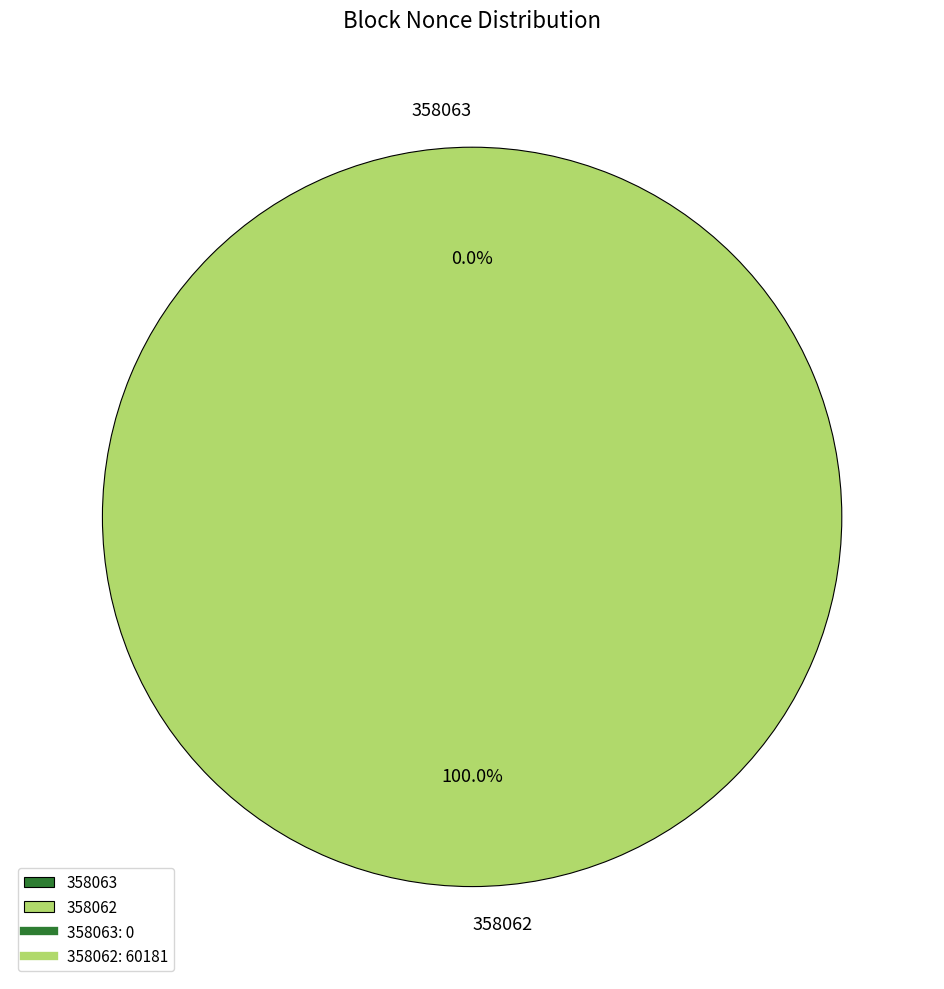

Is 358062 the majority of the pie?

Yes